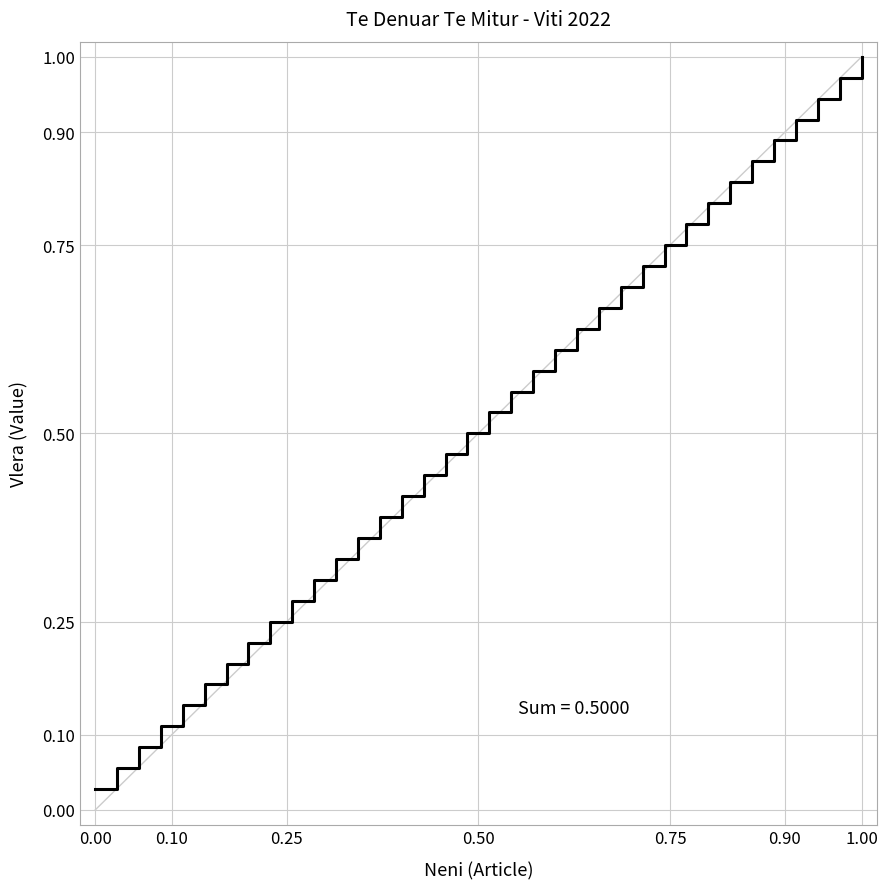

What is the greatest value displayed?

1.0